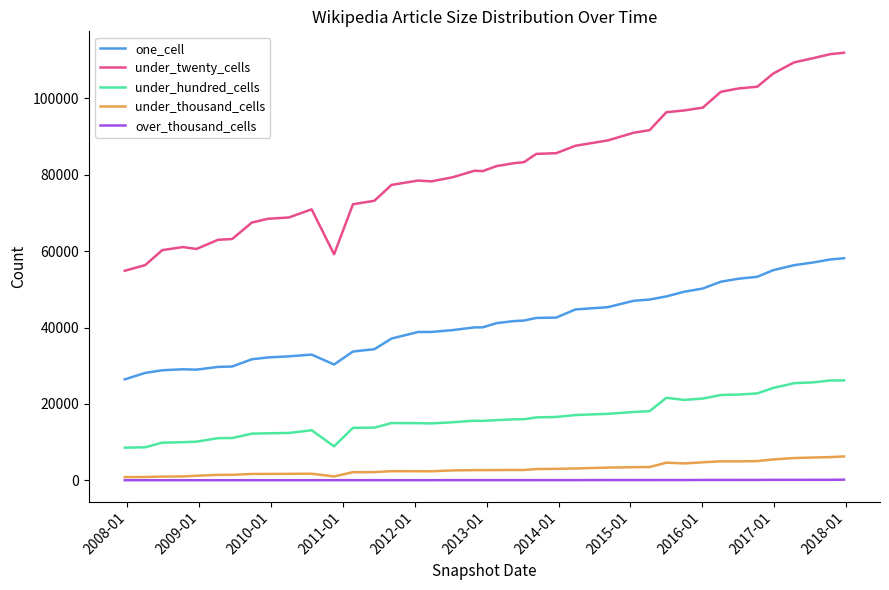

What is the greatest value displayed?

111981